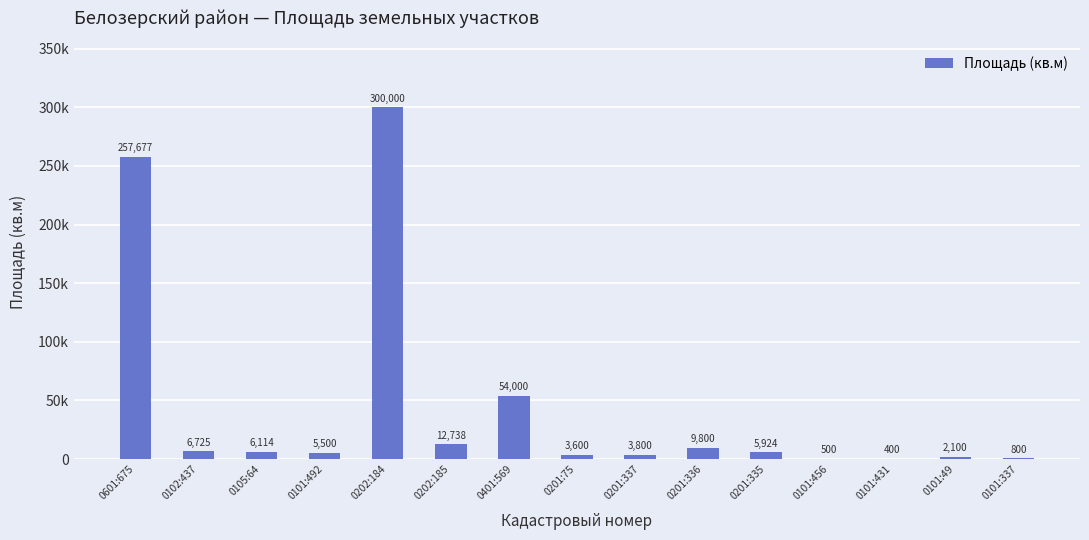

What is the average value?

44645